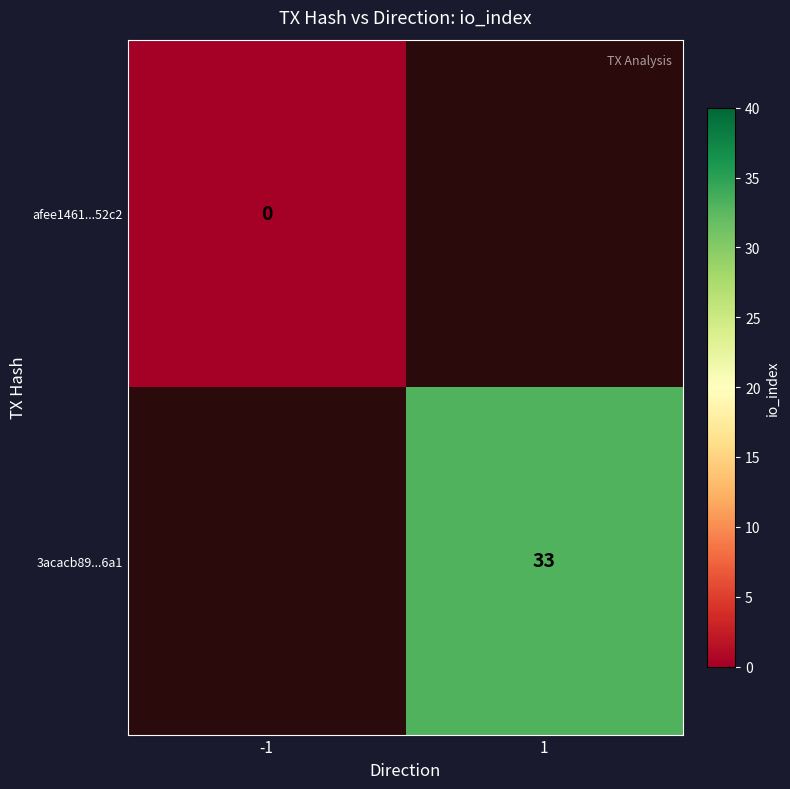

True or false: 3acacb89...6a1 has a value of 19 at 1.

False